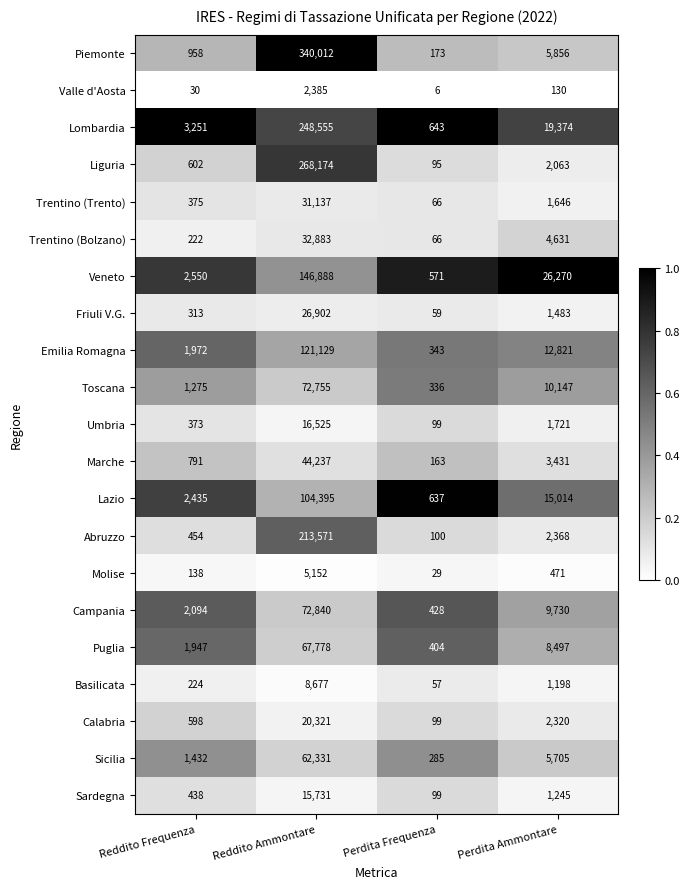

Which series has the largest total across all categories?

Piemonte